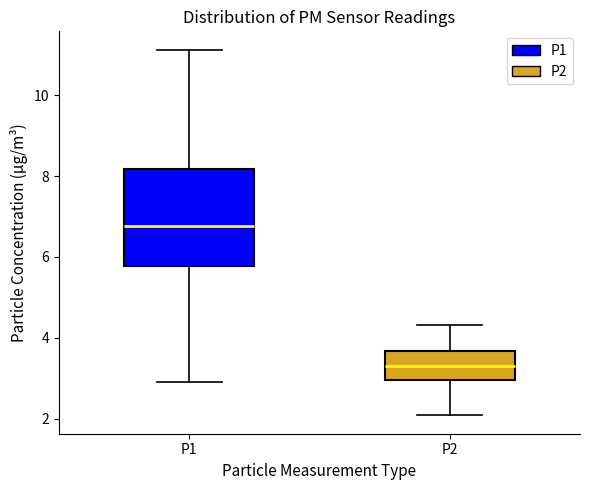

Reading left to right, read every box against the y-axis: the position of its median line, the range the box covers, and the ends of its whiskers. The values are not printed on the chart, so give them approximately, as read against the axis.

P1: median 6.8, box 5.8 to 8.2, whiskers 3.0 to 11.2
P2: median 3.4, box 3.0 to 3.6, whiskers 2.0 to 4.4